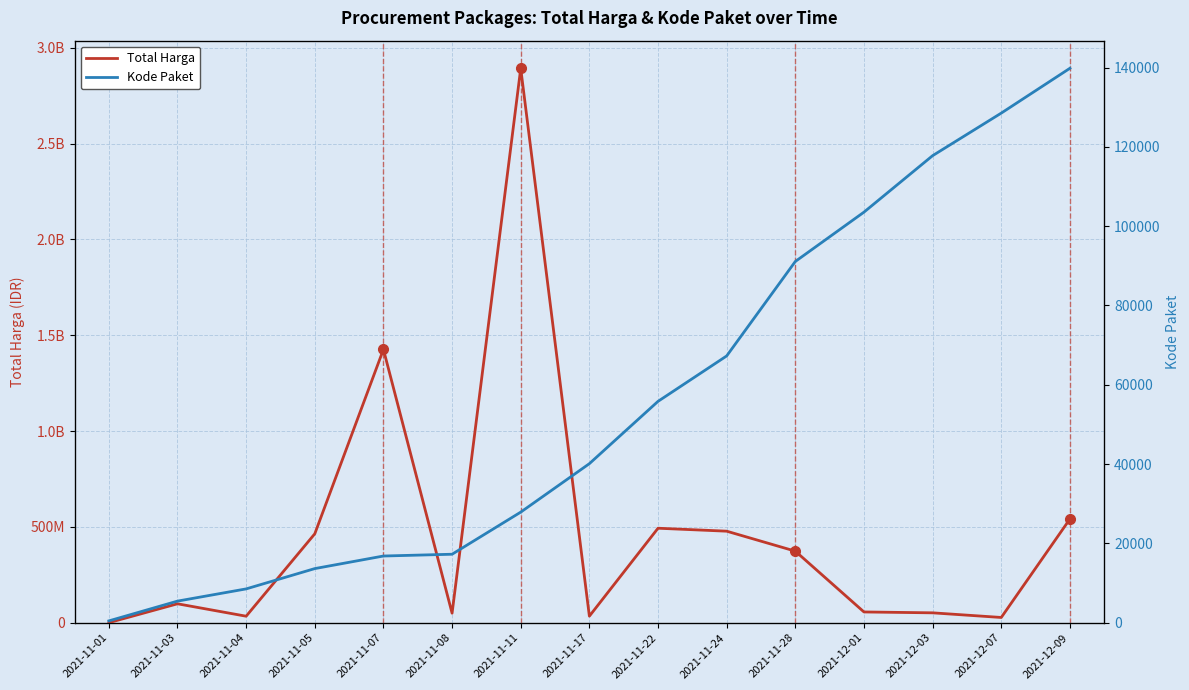

Where is the first local maximum for Total Harga?

2021-11-03